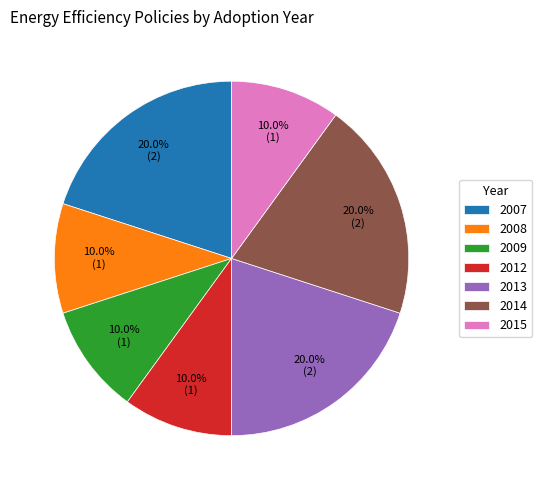

What is the ratio of the value at 2009 to the value at 2014?

0.5